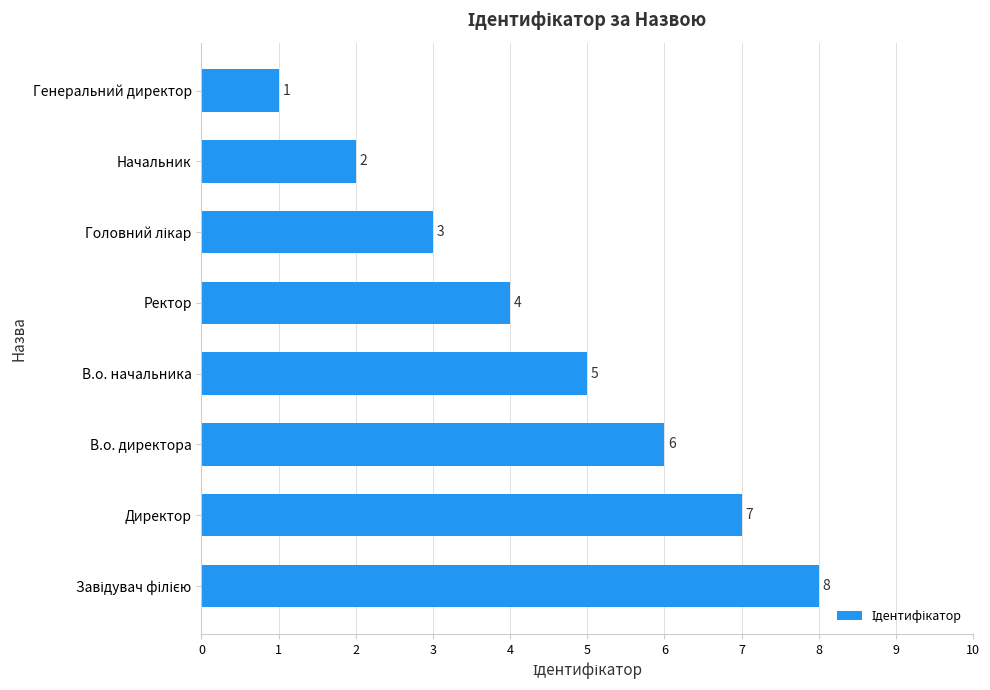

Approximately how many times larger is the value at Ректор compared to Генеральний директор?

4.0